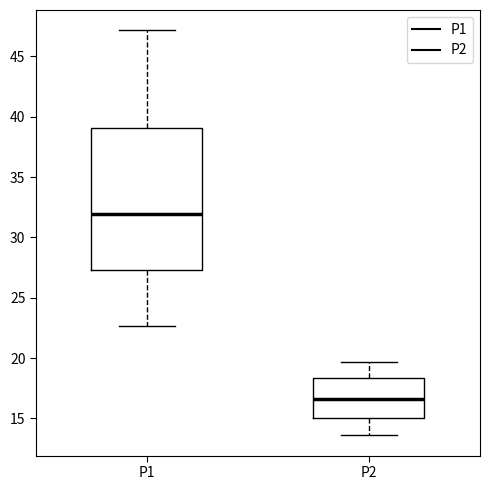

Where is the upper edge of the box for P1 on the y-axis? The values are not printed on the chart, so give them approximately, as read against the axis.

39.0